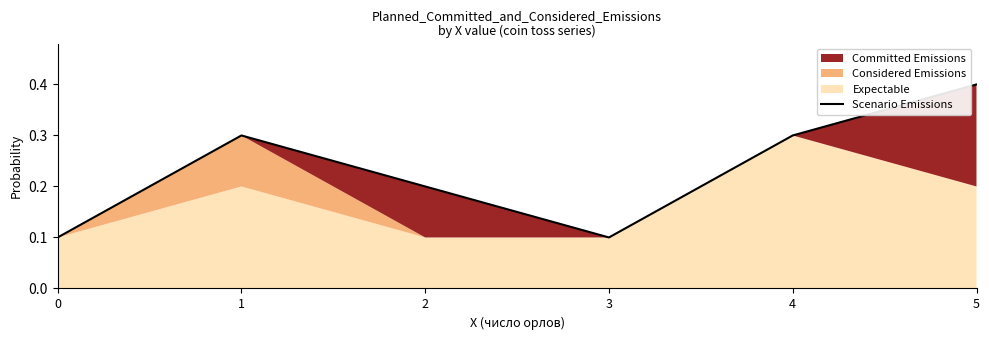

Is it true that the value at 1 is 0.4?

False